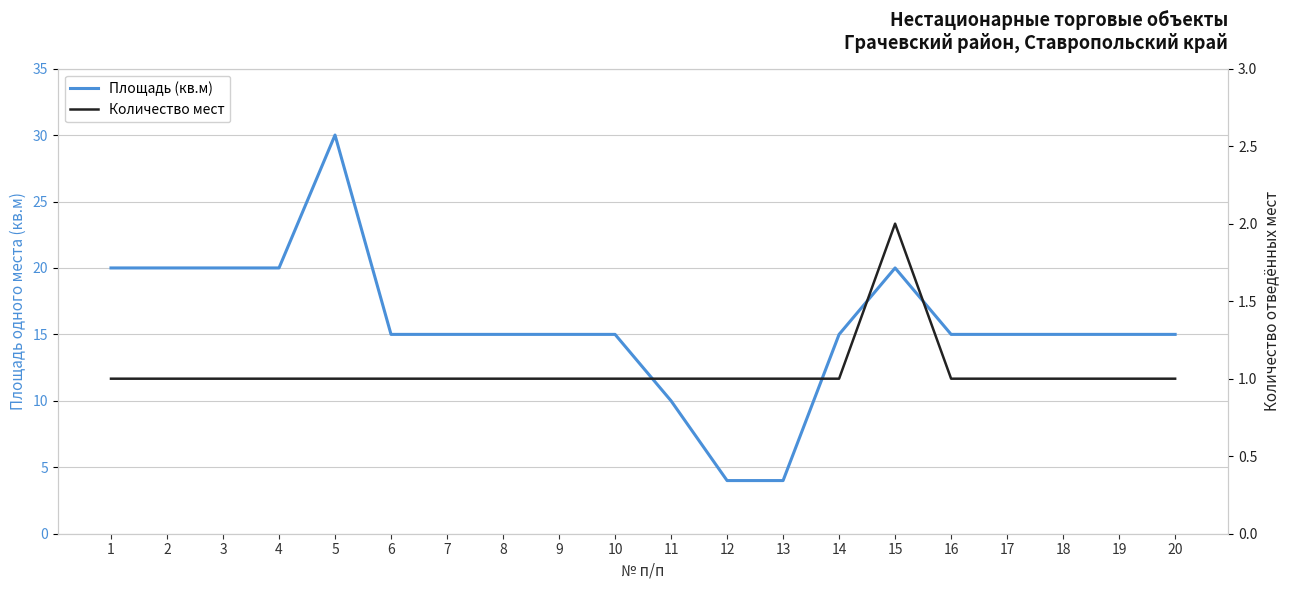

What is the difference between the highest and lowest values at 10?

14